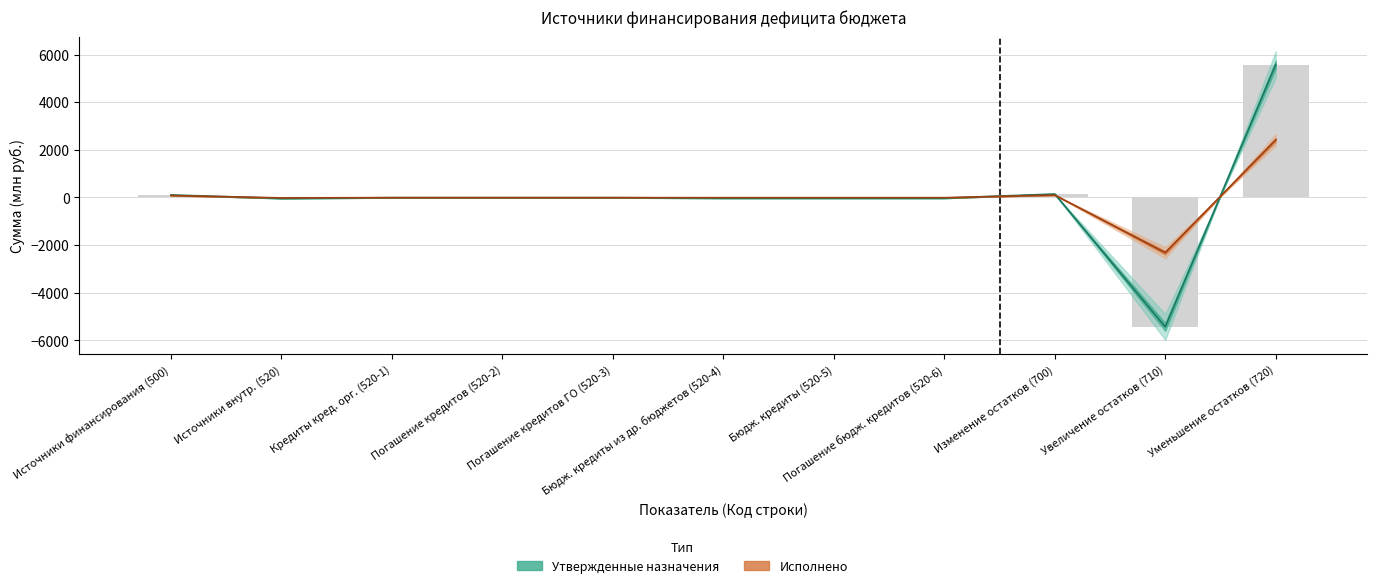

Which has a higher value, Источники финансирования (500) or Источники внутр. (520)?

Источники финансирования (500)